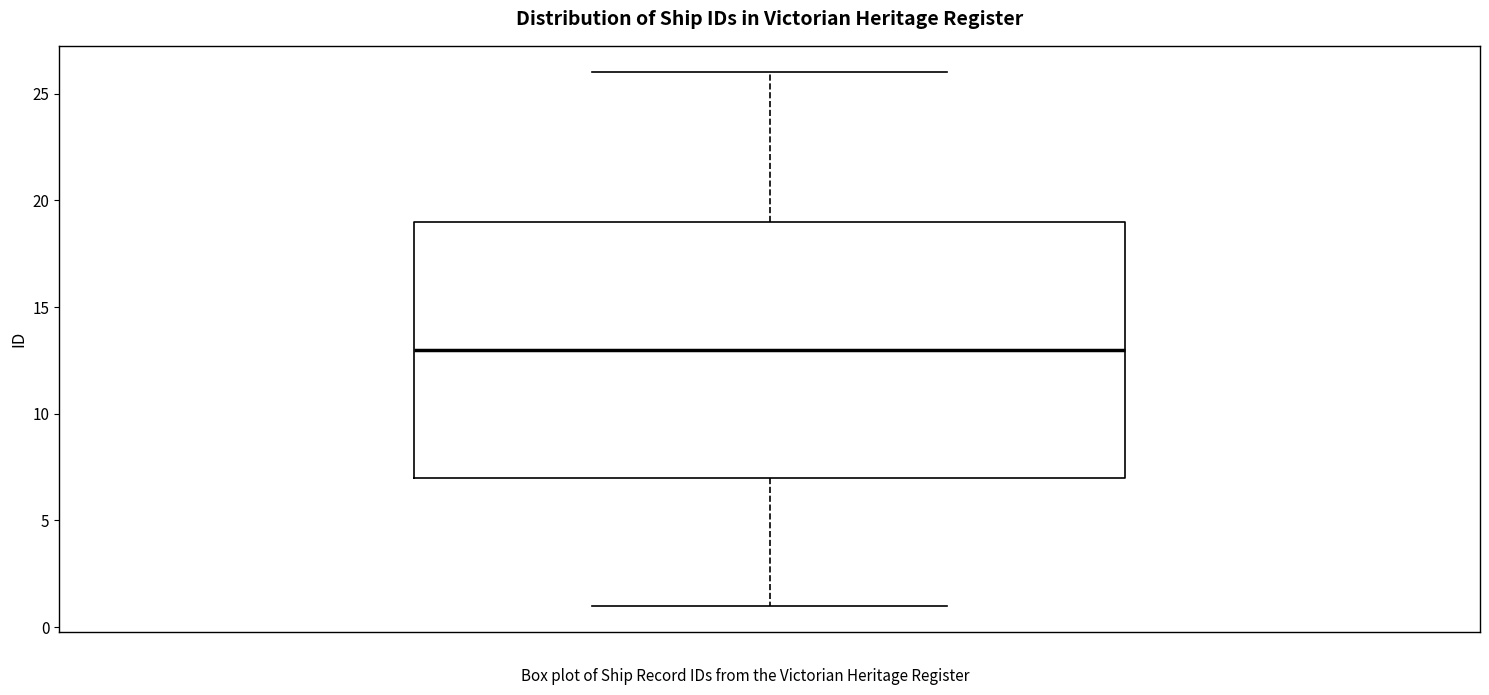

Transcribe this box plot: give where the median line is, the range the box spans, and where the two whiskers end, as read against the y-axis. The values are not printed on the chart, so give them approximately, as read against the axis.

median 13, box 7 to 19, whiskers 1 to 26